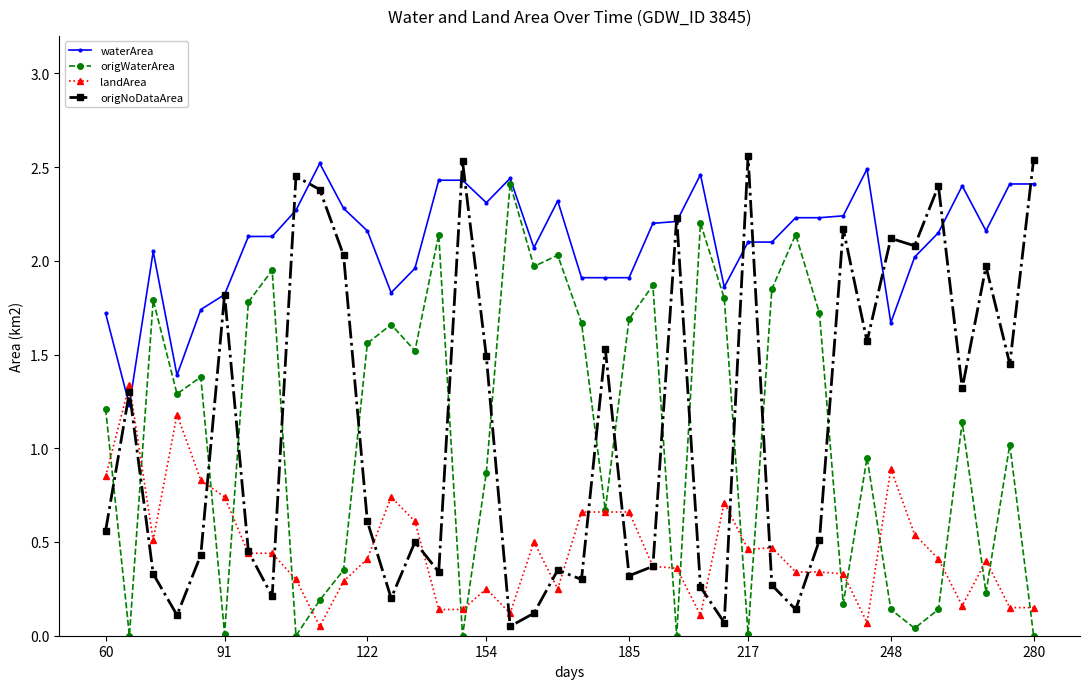

True or false: origNoDataArea has more than 2 points higher than both neighbors.

True